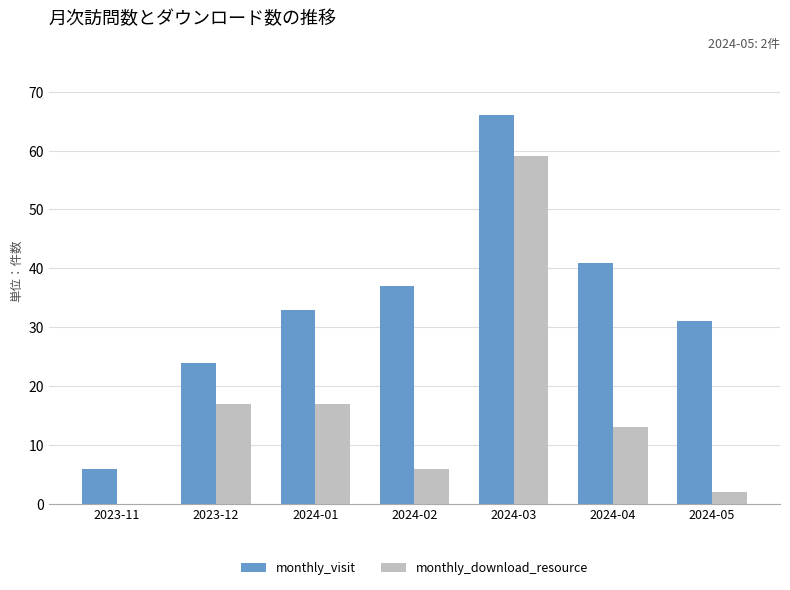

What is the difference between the monthly_visit values at 2024-05 and 2023-11?

25